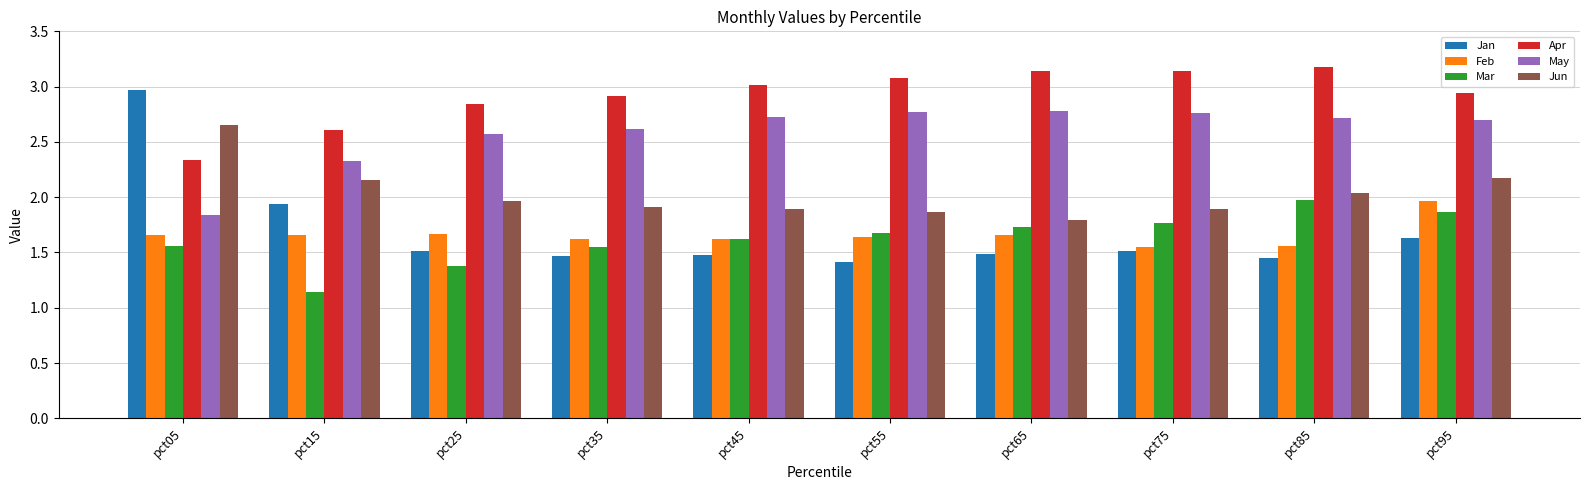

Which series has the widest spread of values?

Jan